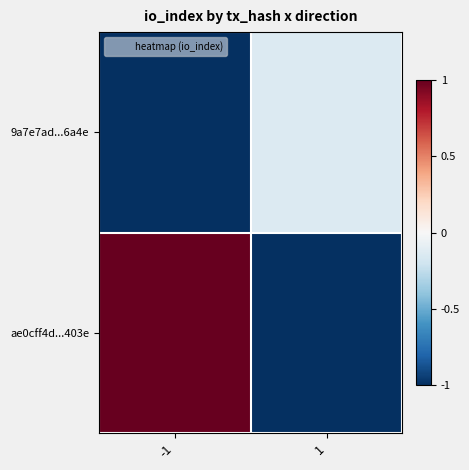

At -1, list the series in order from smallest to largest.

9a7e7ad...6a4e, ae0cff4d...403e